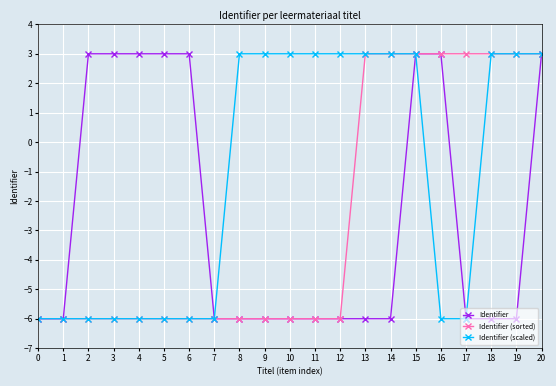

True or false: Identifier (sorted) and Identifier intersect in this chart.

True